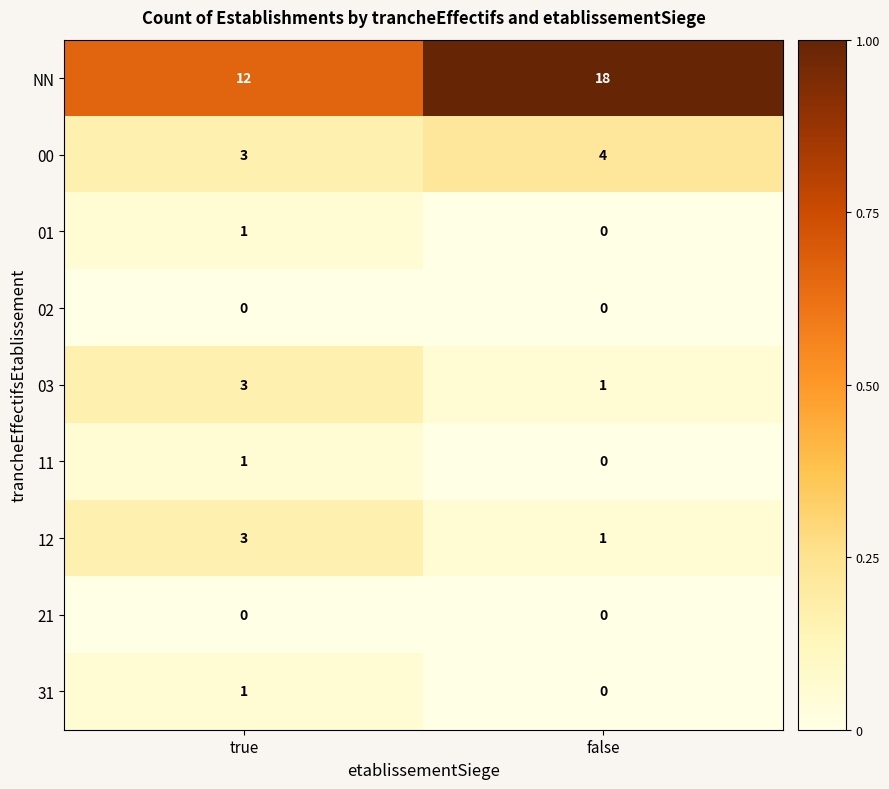

Read the NN value at true.

12